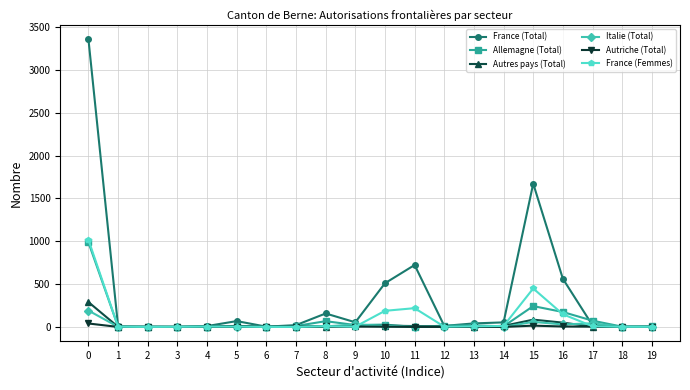

True or false: Allemagne (Total) has more than 1 interior local peaks.

True